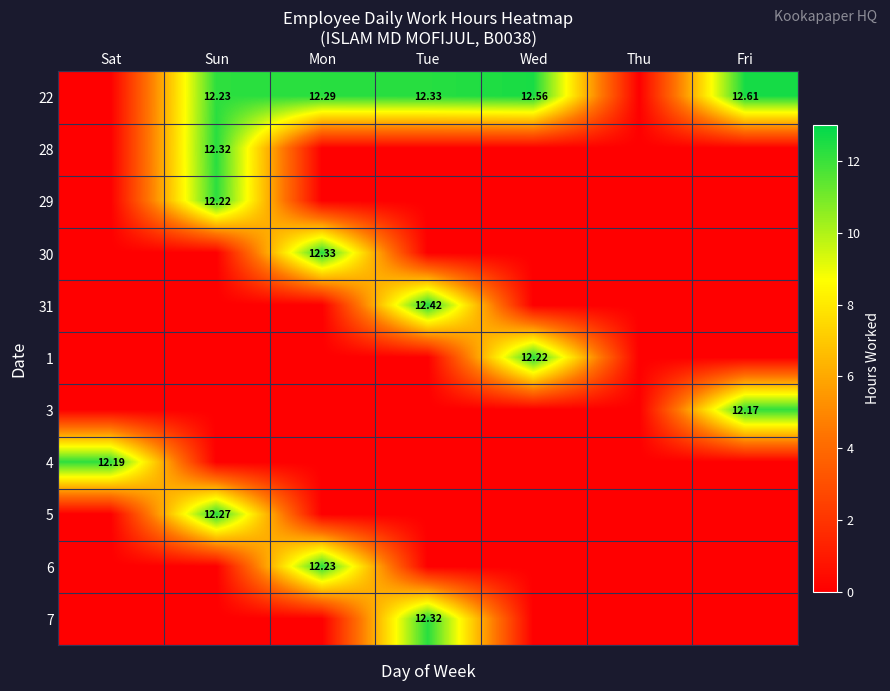

Is it true that 4 equals -4.2 at Sun?

False